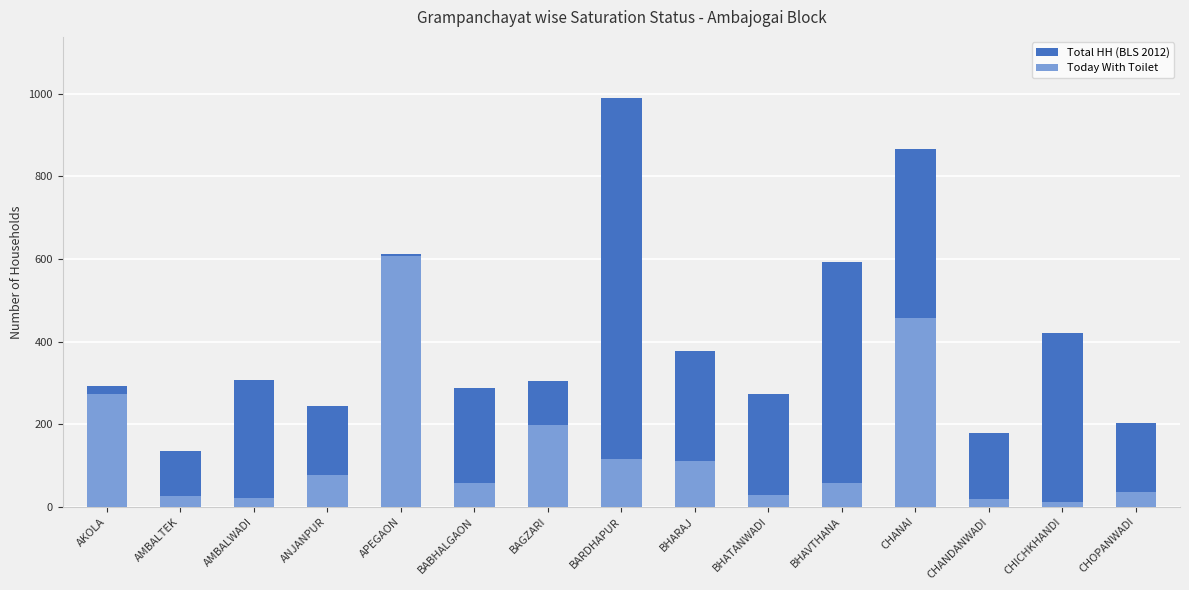

What is the average value of the Total HH (BLS 2012) series?

406